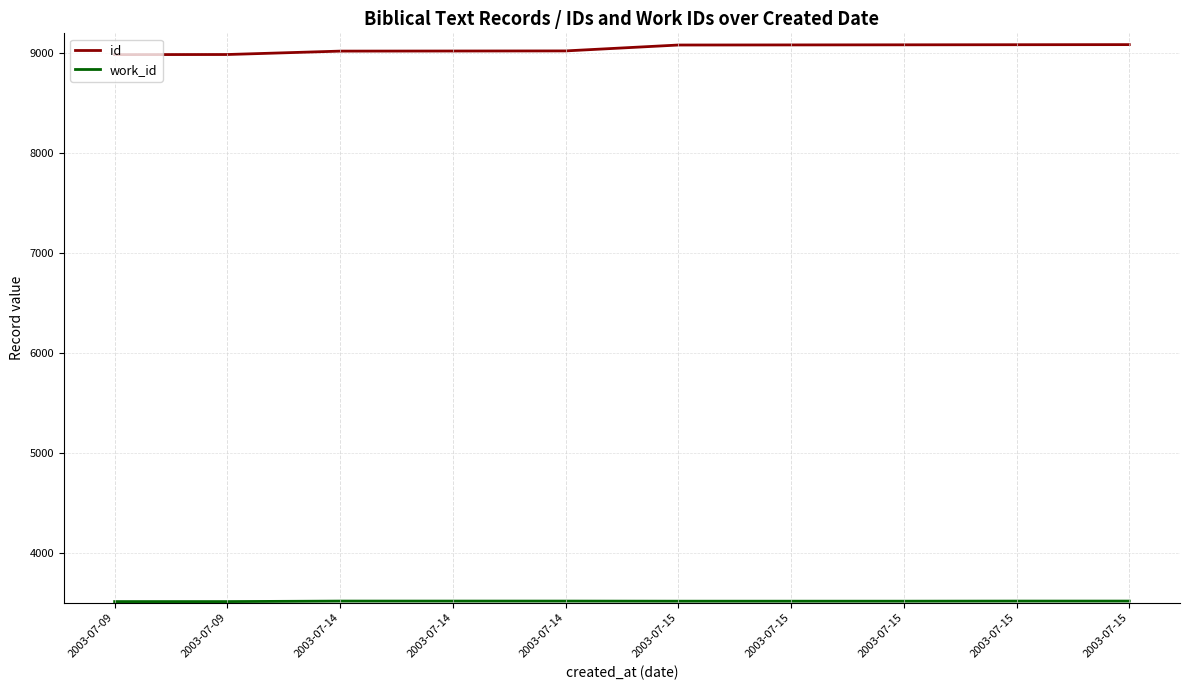

Which series has the largest range (max minus min)?

id